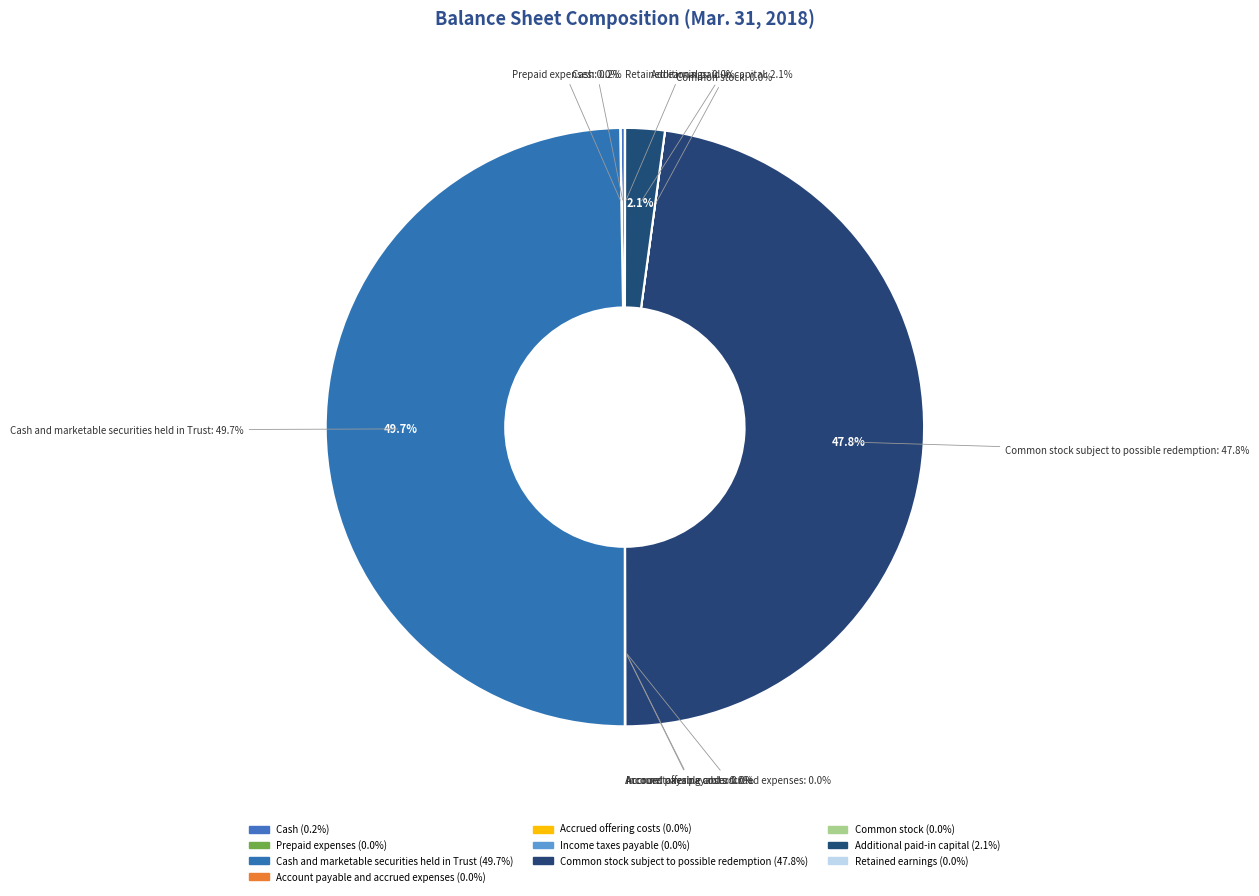

Between Common stock subject to possible redemption and Accrued offering costs, which is larger?

Common stock subject to possible redemption